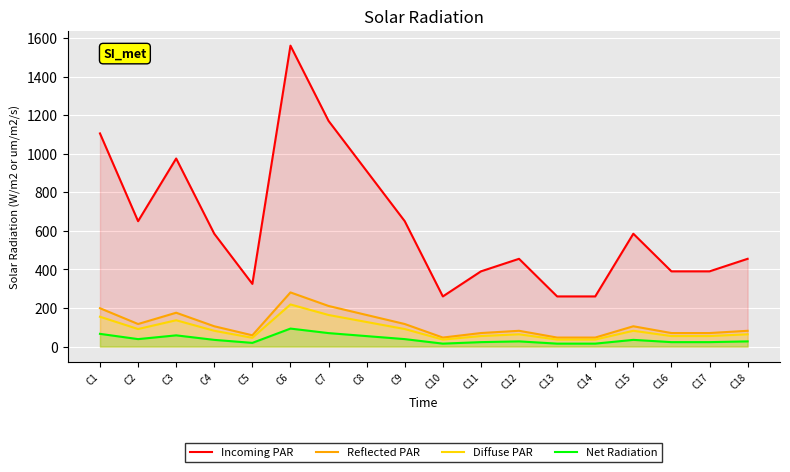

True or false: Reflected PAR has more than 1 points higher than both neighbors.

True